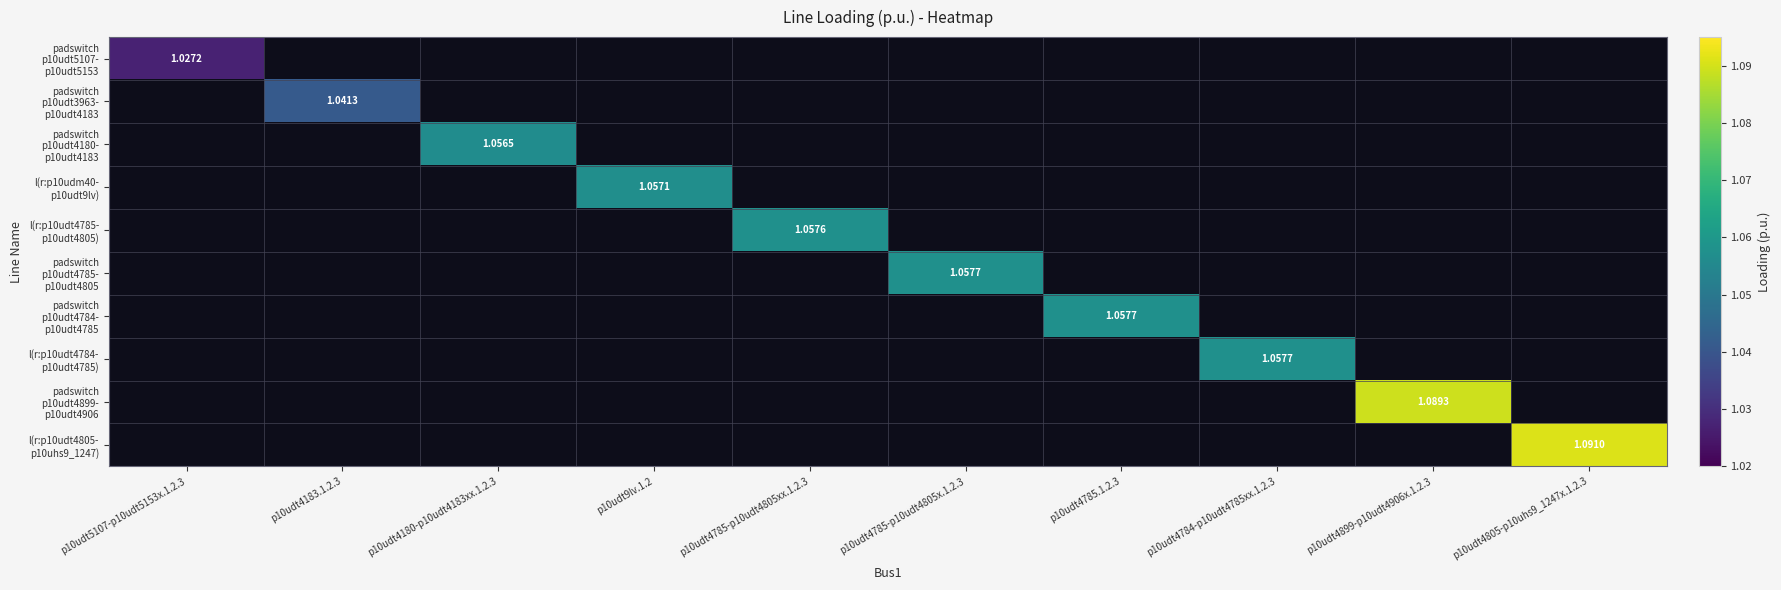

At p10udt9lv.1.2, list the series in order from smallest to largest.

padswitch p10udt5107- p10udt5153, padswitch p10udt3963- p10udt4183, padswitch p10udt4180- p10udt4183, l(r:p10udt4785- p10udt4805), padswitch p10udt4785- p10udt4805, padswitch p10udt4784- p10udt4785, l(r:p10udt4784- p10udt4785), padswitch p10udt4899- p10udt4906, l(r:p10udt4805- p10uhs9_1247), l(r:p10udm40- p10udt9lv)